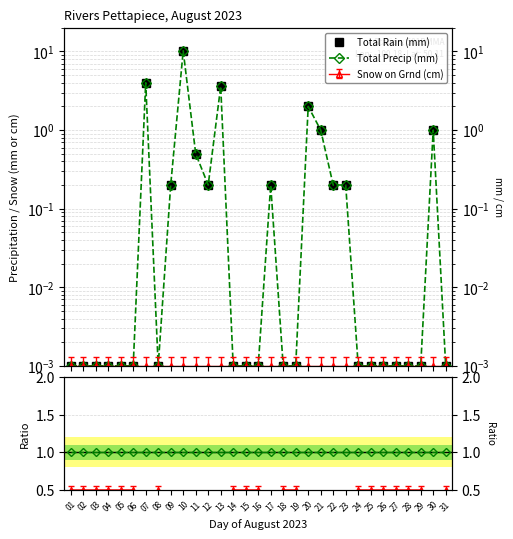

True or false: Total Precip (mm) and Total Rain (mm) cross at least once.

False